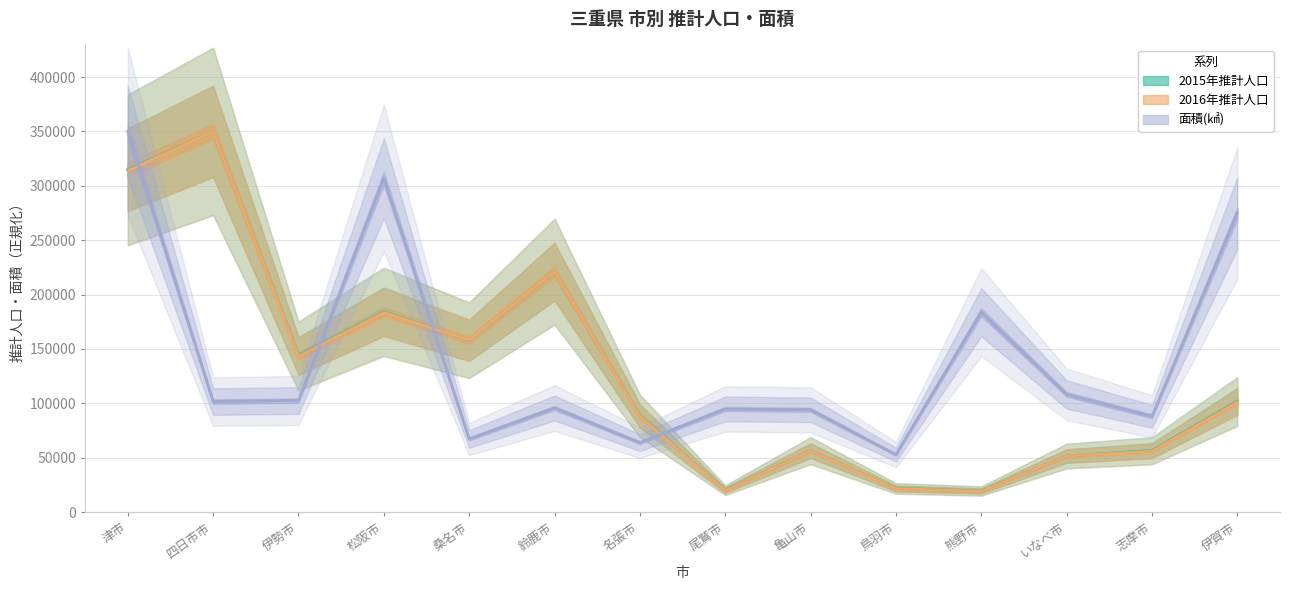

What is the sum of all 2016年推計人口 values?

1783320.9